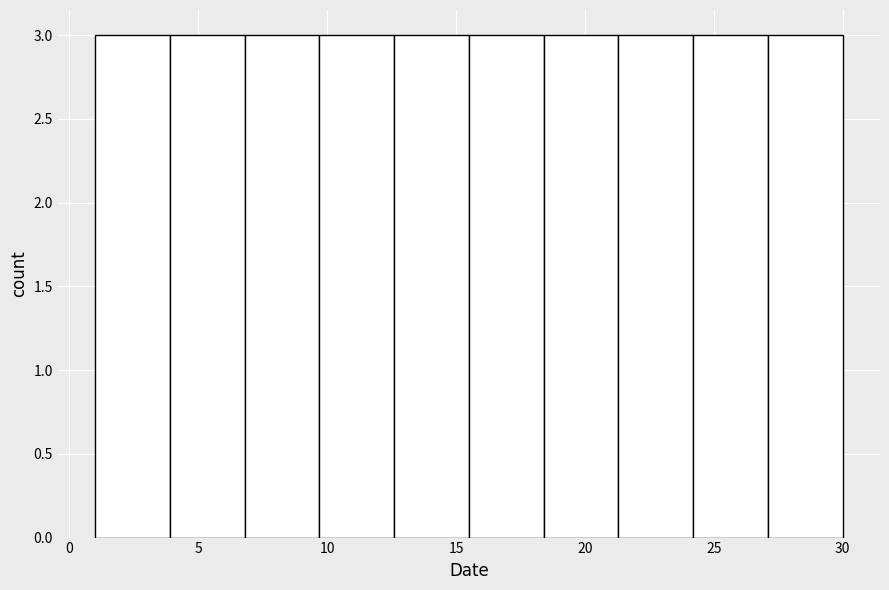

Reading left to right, list every bar in this chart as the range it spans on the x-axis followed by its height. Neither the bar edges nor the heights are printed on the chart, so give them approximately, as read against the axes.

1.0 to 3.9: 3
3.9 to 6.8: 3
6.8 to 9.7: 3
9.7 to 12.6: 3
12.6 to 15.5: 3
15.5 to 18.4: 3
18.4 to 21.3: 3
21.3 to 24.2: 3
24.2 to 27.1: 3
27.1 to 30.0: 3